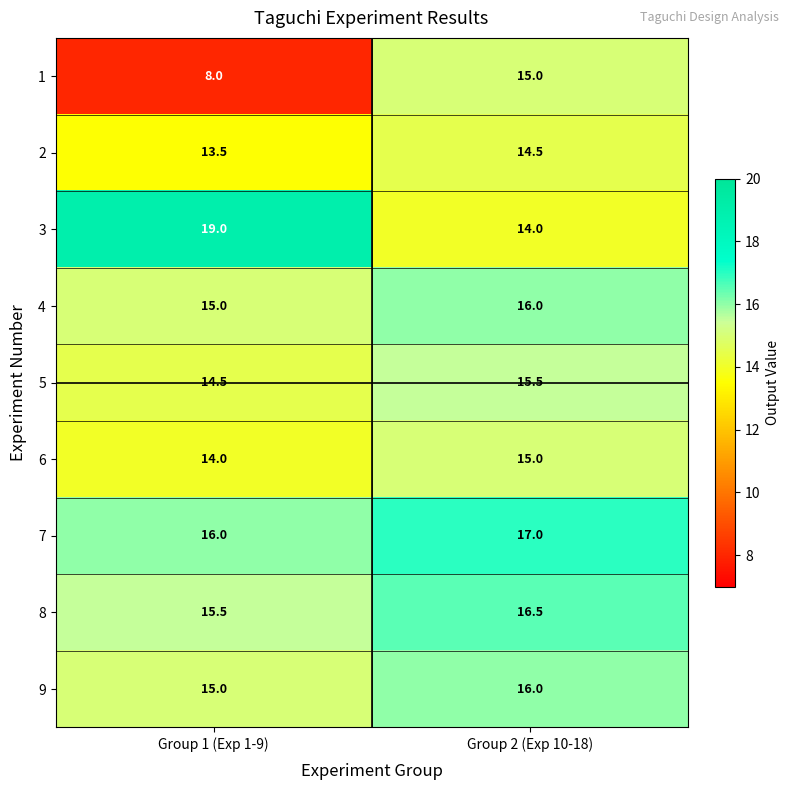

The value of 7 at Group 1 (Exp 1-9) is 16.0. True or false?

True